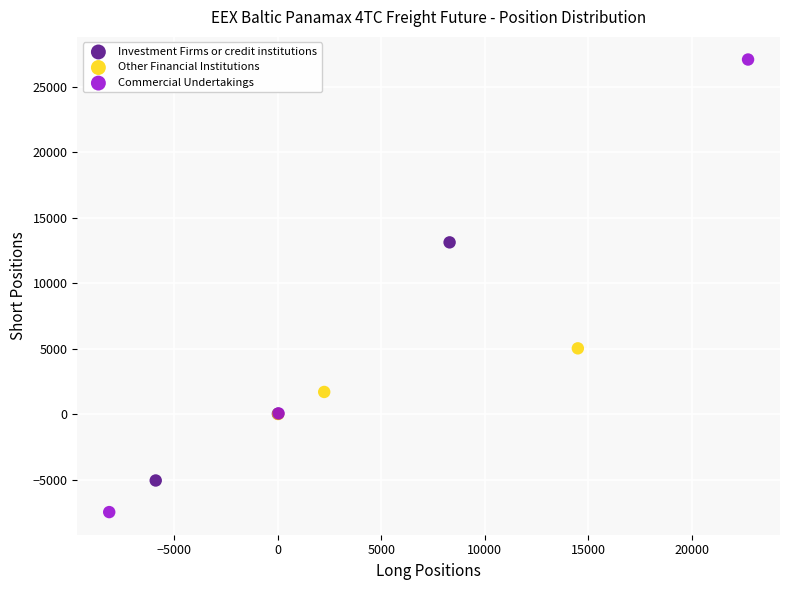

Which series has the widest spread of Y values?

Commercial Undertakings